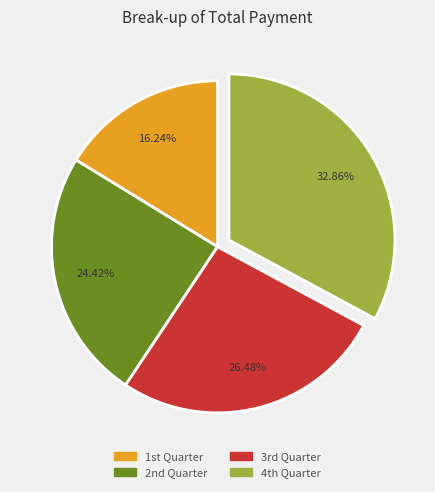

Which category has the biggest portion of the pie?

4th Quarter